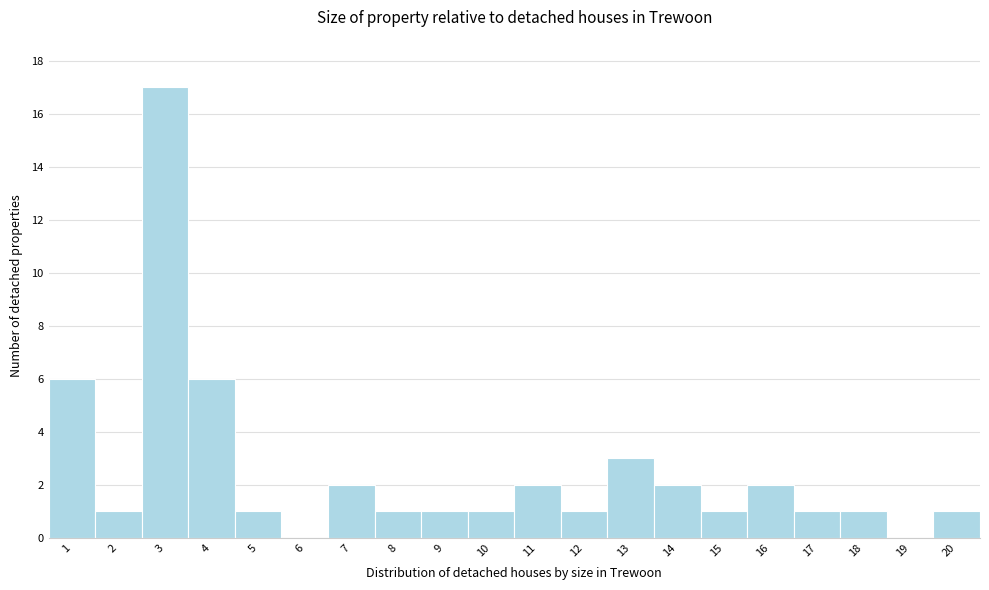

Reading right to left, transcribe all the data shown in this chart.

20=1	19=0	18=1	17=1	16=2	15=1	14=2	13=3	12=1	11=2	10=1	9=1	8=1	7=2	6=0	5=1	4=6	3=17	2=1	1=6